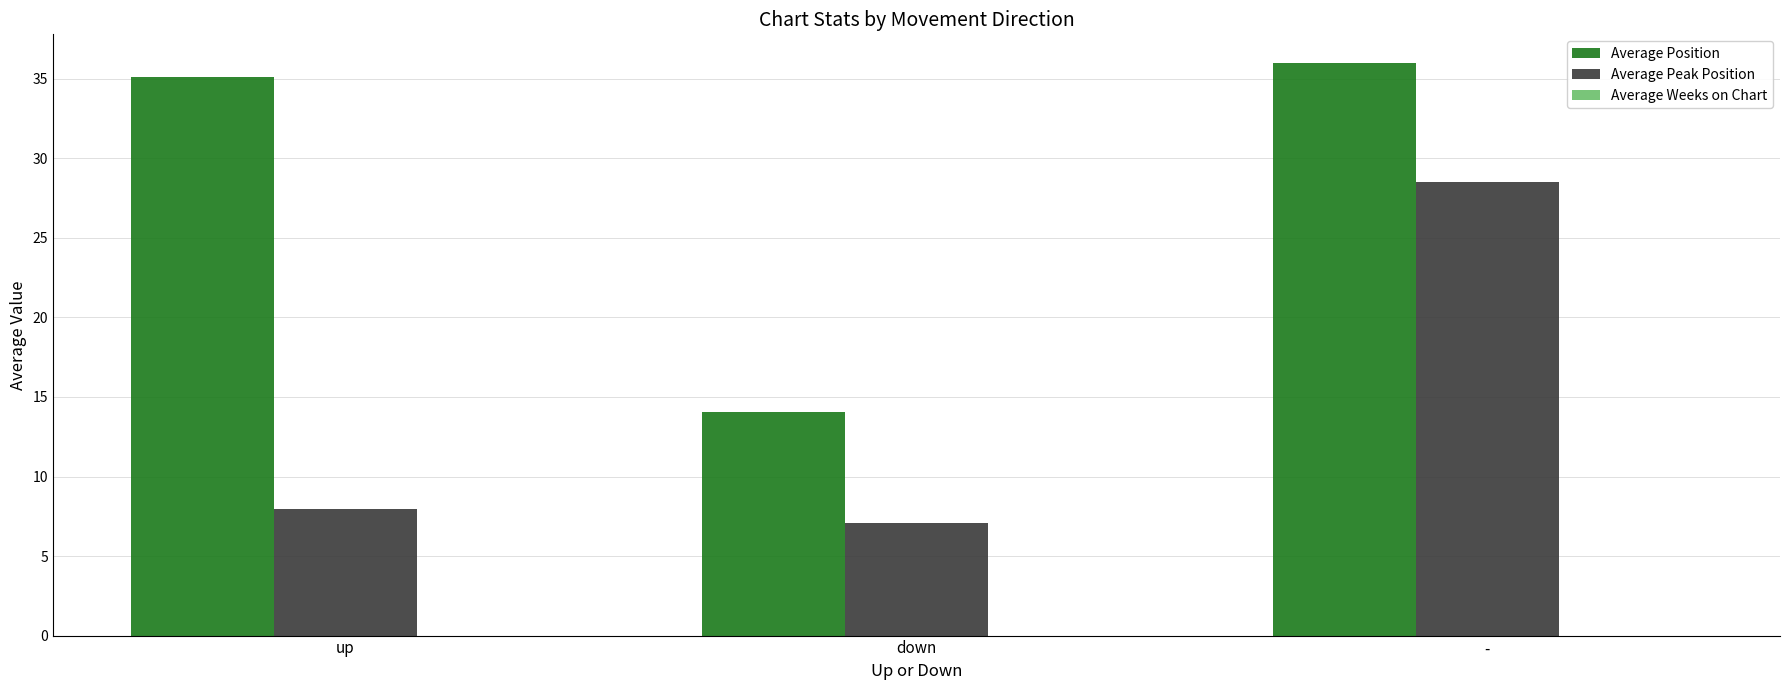

Which series has the widest spread of values?

Average Position